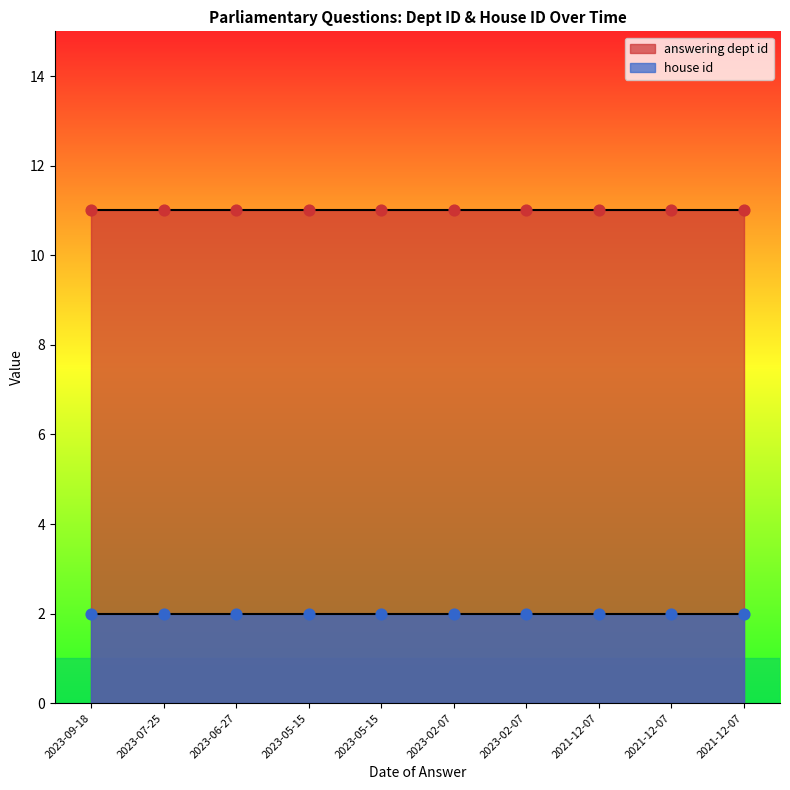

Which series has the widest spread of Y values?

answering dept id